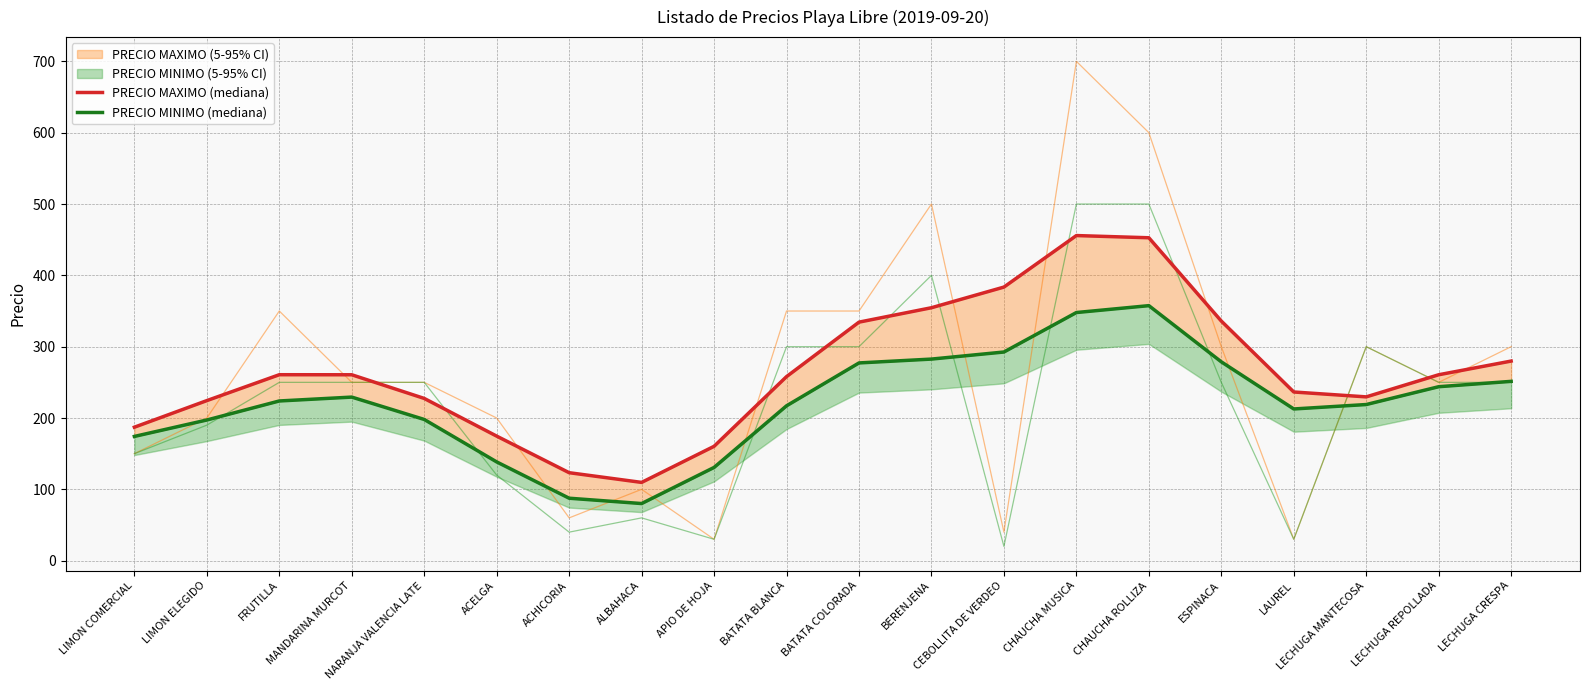

What is the difference between the highest and lowest values at CHAUCHA MUSICA?

107.9